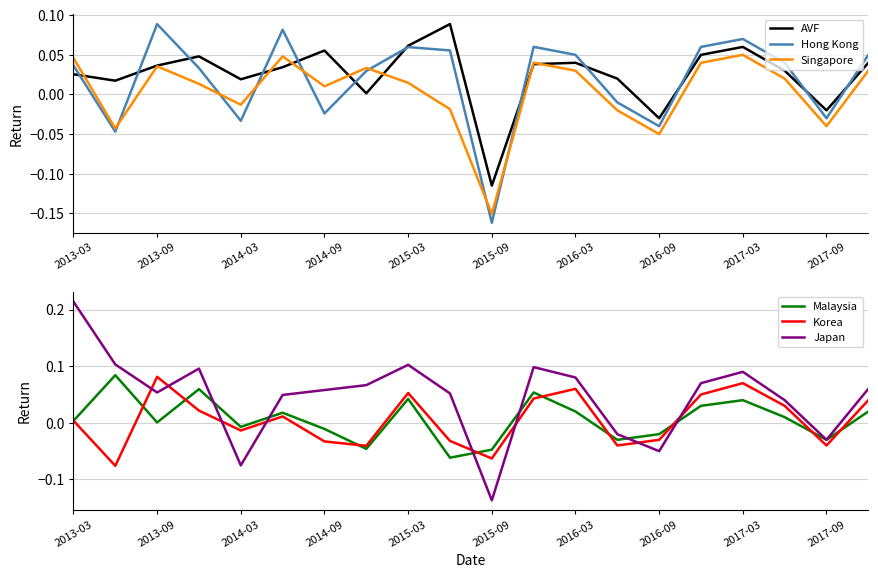

After their last crossing, which series has the higher values: AVF or Malaysia?

AVF